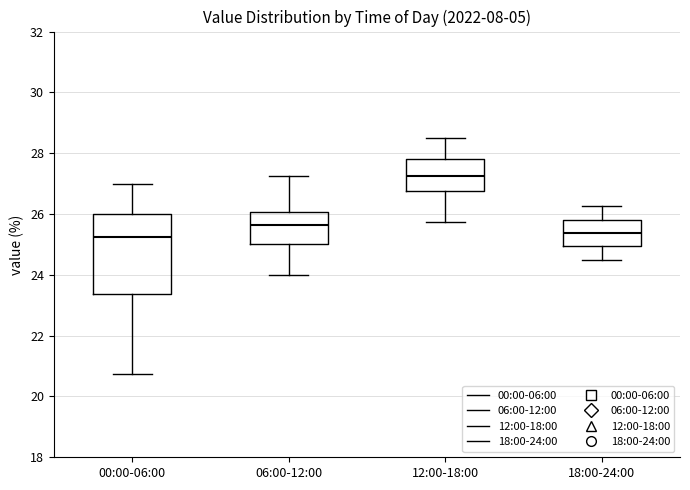

Where is the lower edge of the box for 00:00-06:00 on the y-axis? The values are not printed on the chart, so give them approximately, as read against the axis.

23.4